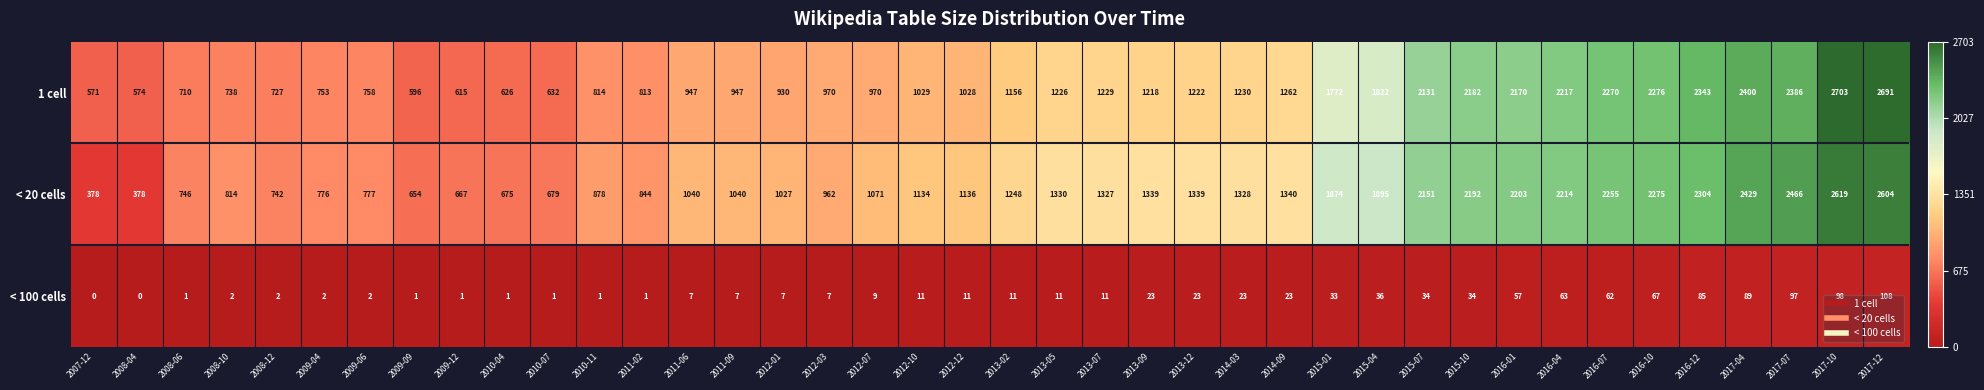

How many categories are shown in the chart?

40